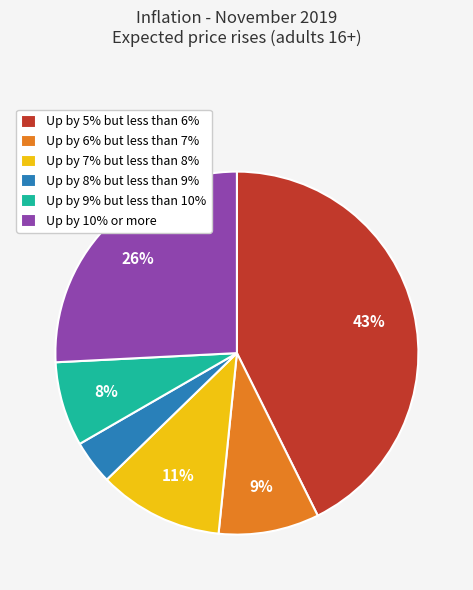

What is the ratio of the value at Up by 8% but less than 9% to the value at Up by 7% but less than 8%?

0.4